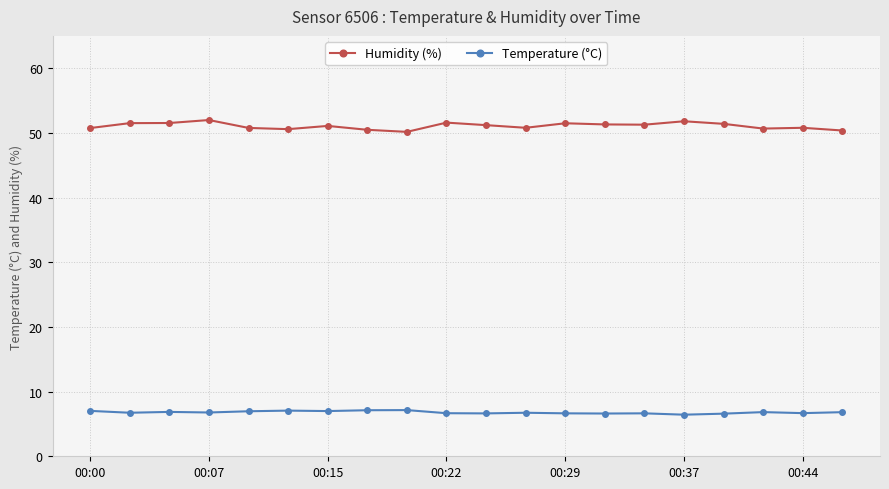

True or false: Temperature (°C) and Humidity (%) cross at least once.

False